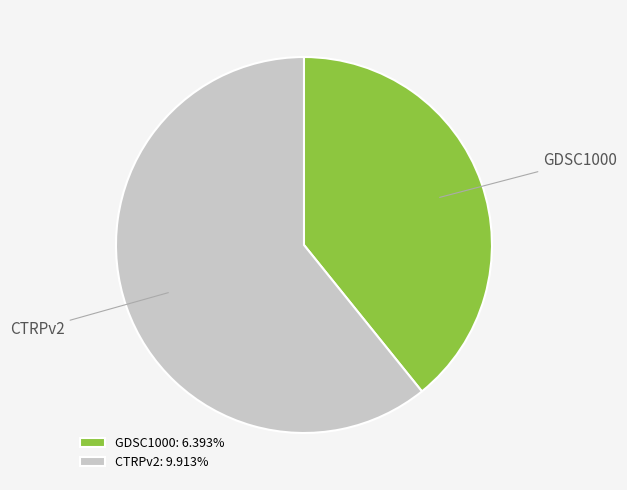

True or false: CTRPv2 accounts for 61% of the total.

True